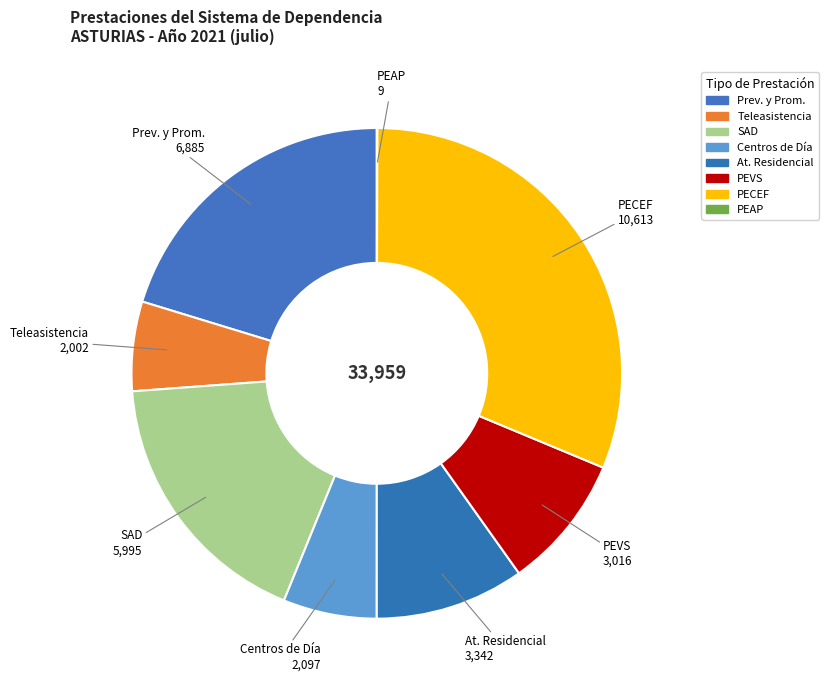

Is there any slice that represents more than half of the pie?

No